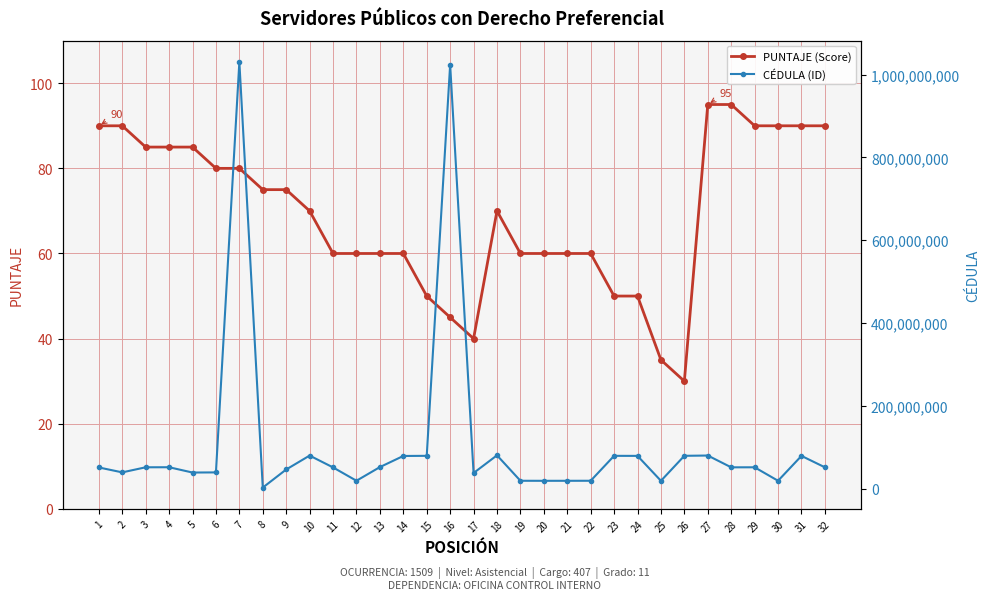

What is the total value across all series at 28?

51882331